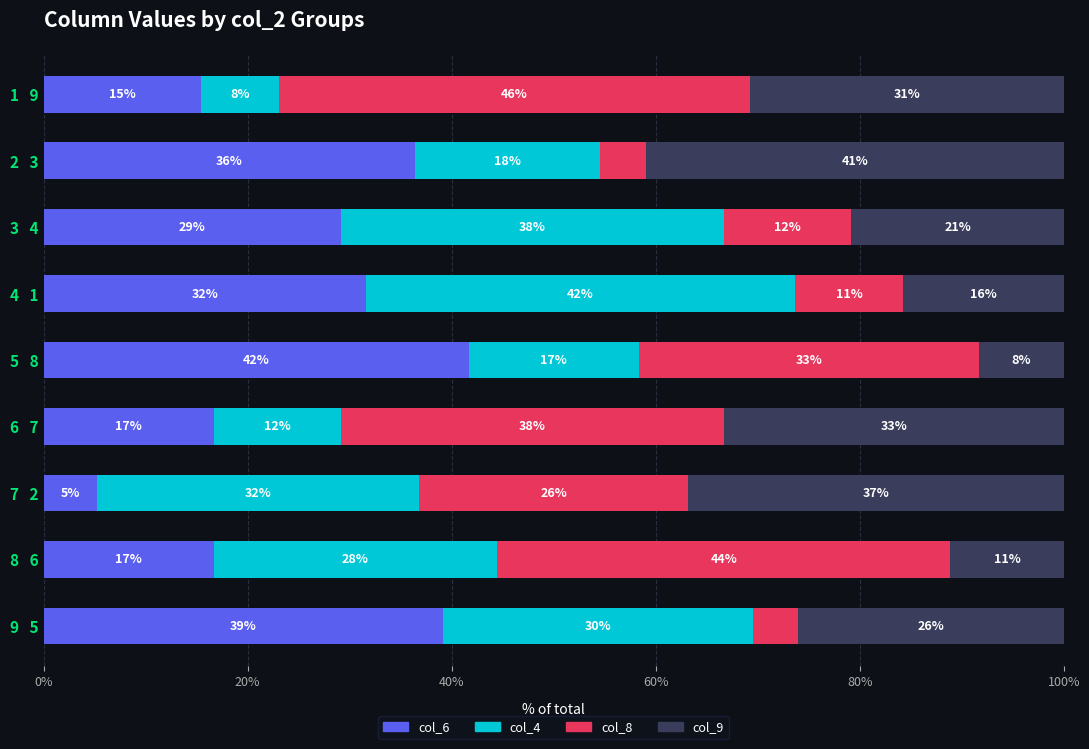

What are all the series names shown in the legend?

col_6, col_4, col_8, col_9